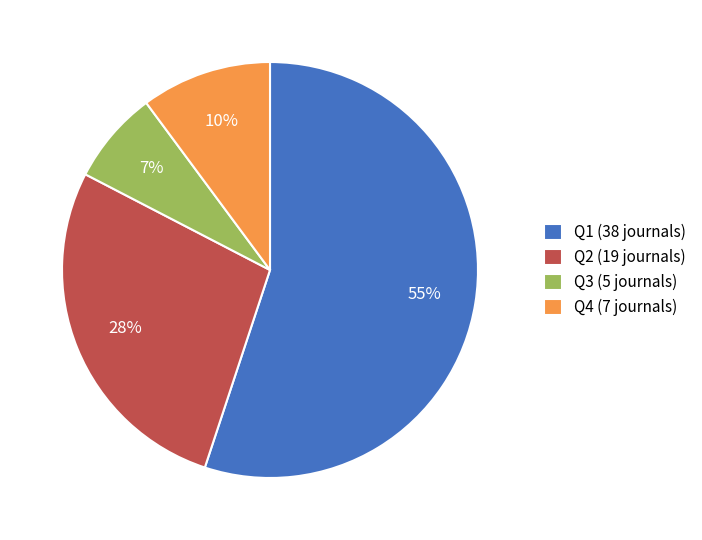

Combined, do Q3 (5 journals) and Q4 (7 journals) account for over 50%?

No